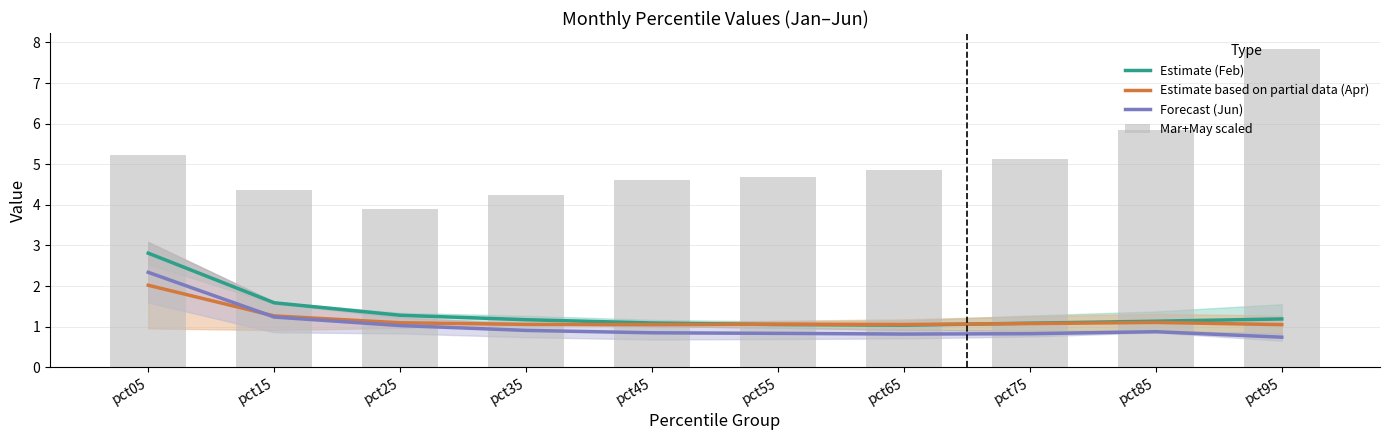

How many series are shown in this chart?

4